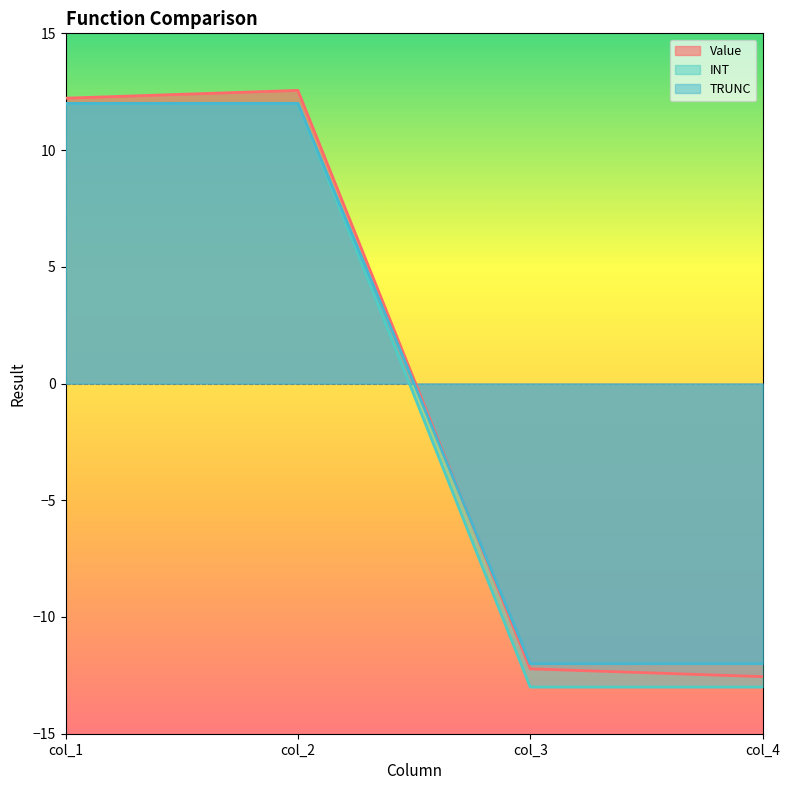

What value does the Value series have at col_1?

12.2